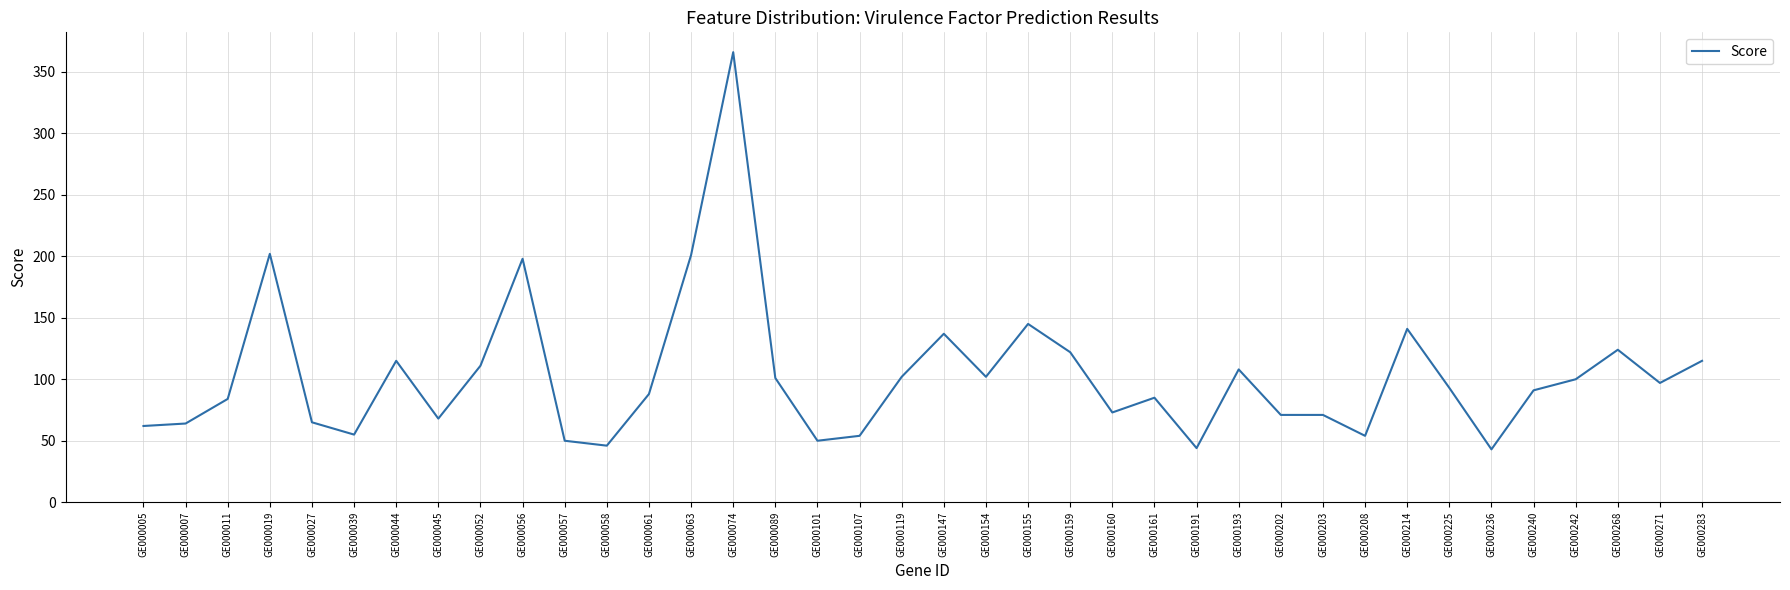

Between GE000089 and GE000236, which is larger?

GE000089